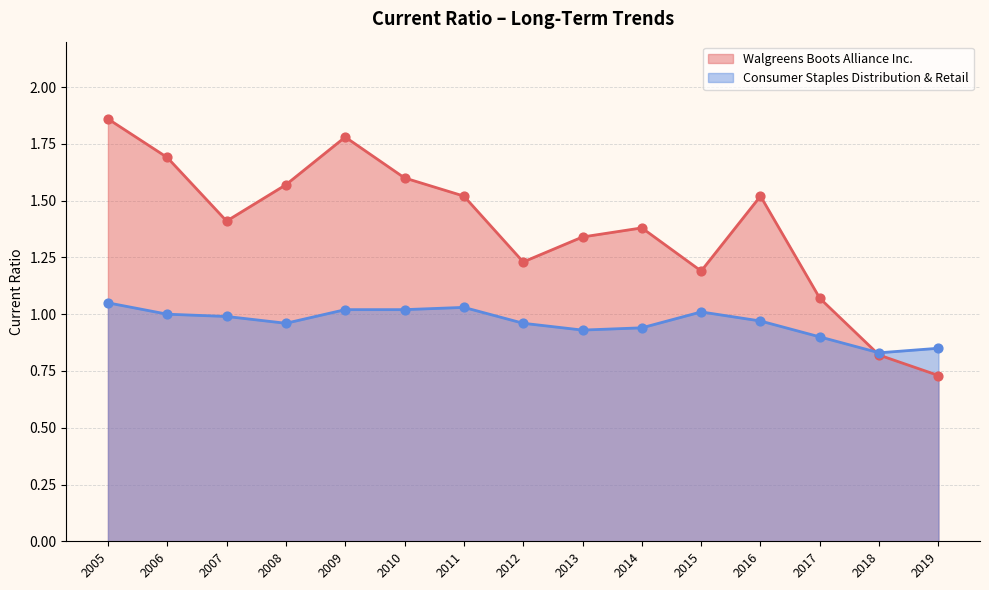

At which category is the sum across all series the highest?

2005